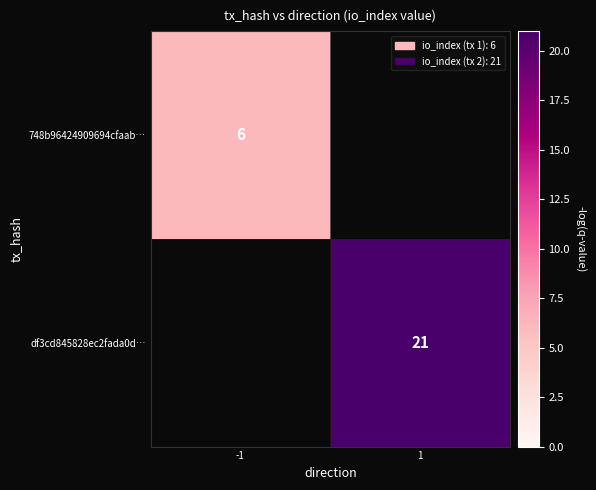

True or false: 748b96424909694cfaab… has a value of 3 at -1.

False